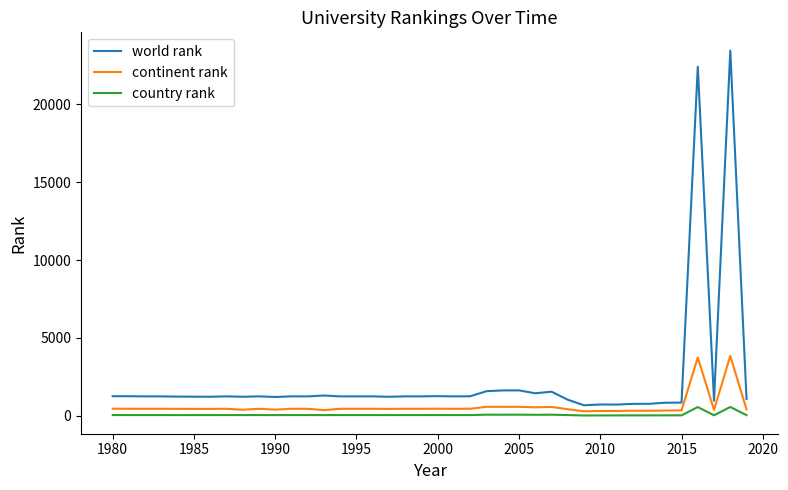

List the series in order of their peak value, lowest first.

country rank, continent rank, world rank